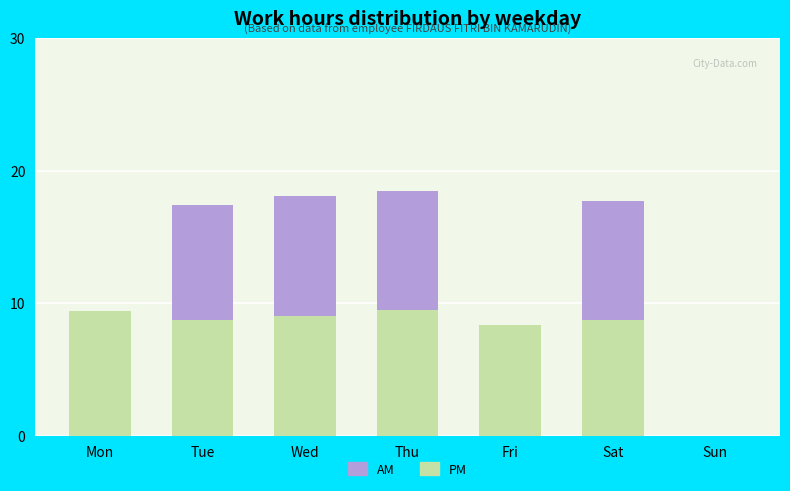

True or false: PM has a value of 0.0 at Sun.

True